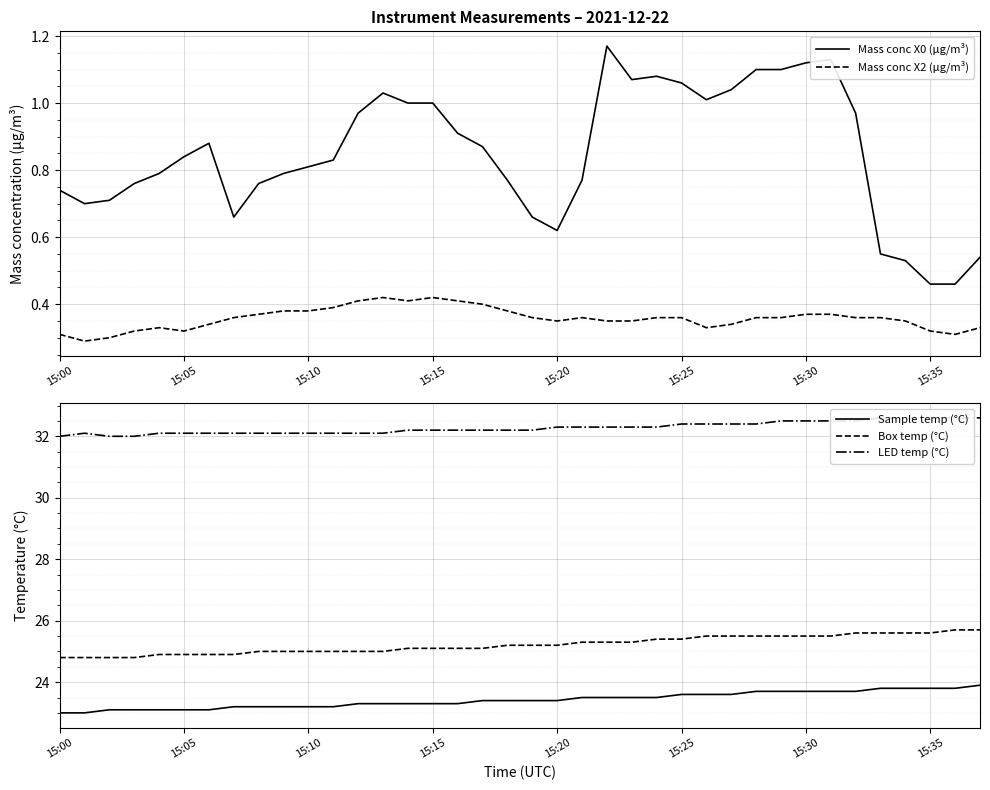

Rank the series at 18 from lowest to highest value.

Mass conc X2 (μg/m³), Mass conc X0 (μg/m³), Sample temp (°C), Box temp (°C), LED temp (°C)